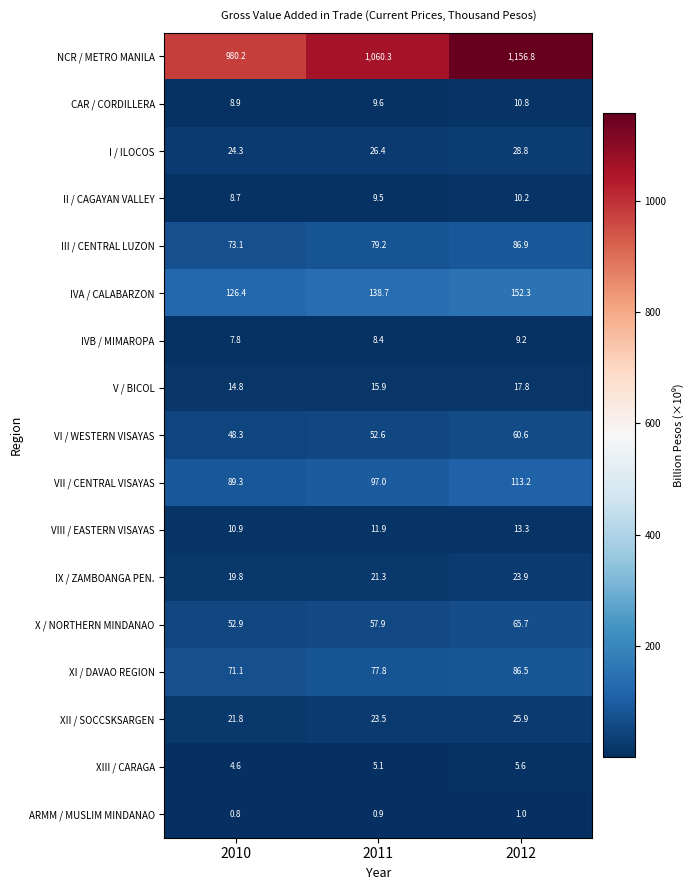

At how many categories does at least one series exceed 733?

3